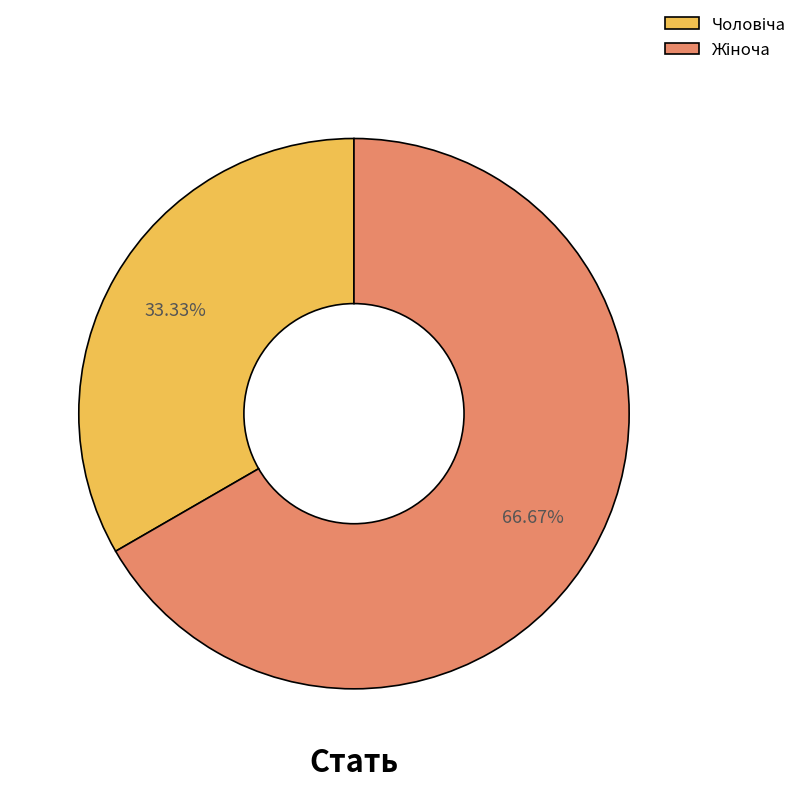

Does any single category account for the majority?

Yes